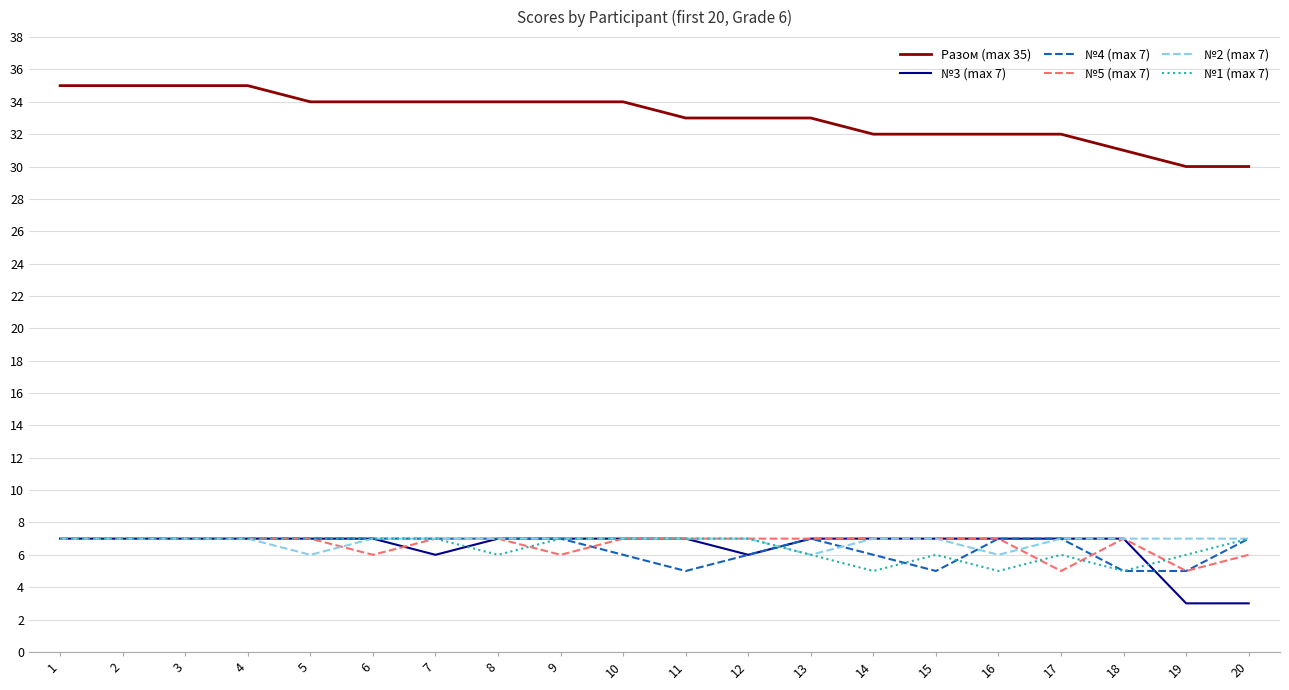

Which series has the largest total across all categories?

Разом (max 35)